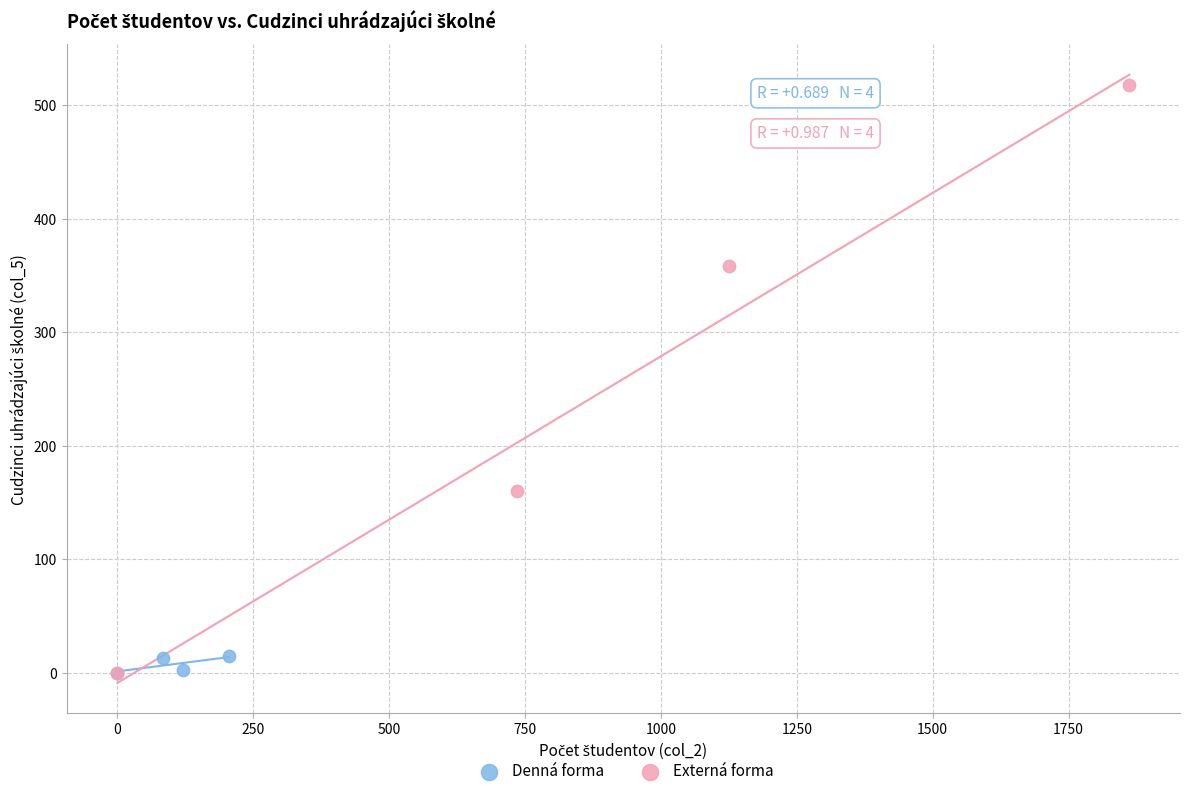

Which series has the widest spread of Y values?

Externá forma